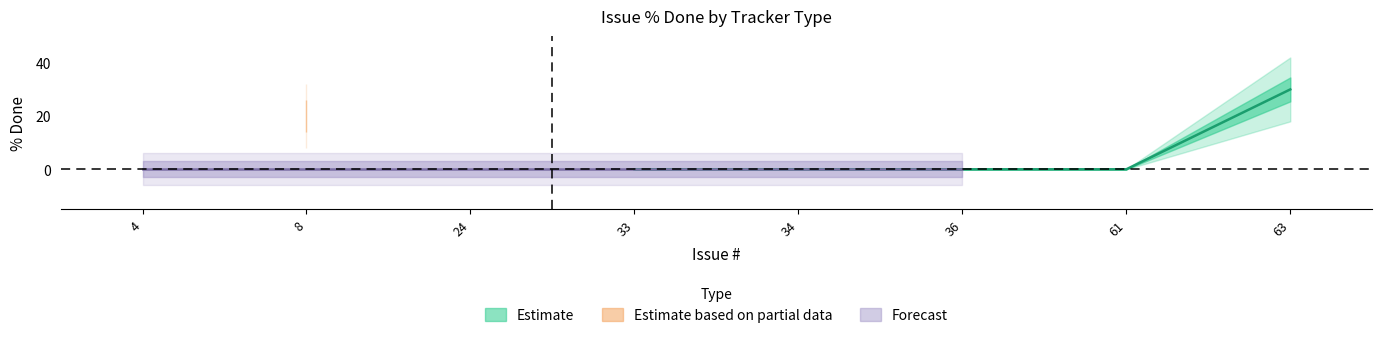

List the labels in order of value, largest first.

63, 8, 33, 61, 4, 24, 36, 34